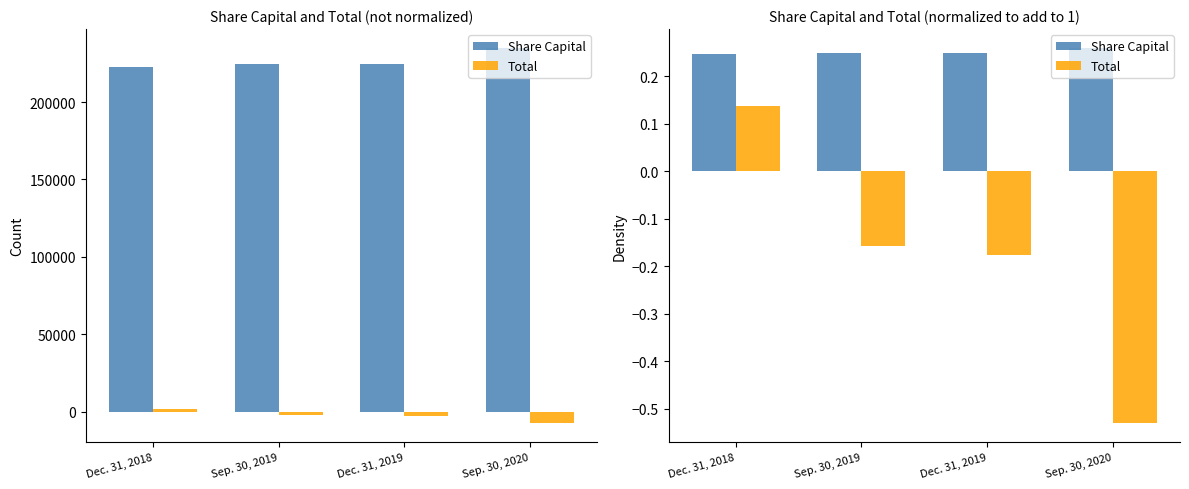

Which series has the largest total across all categories?

Share Capital